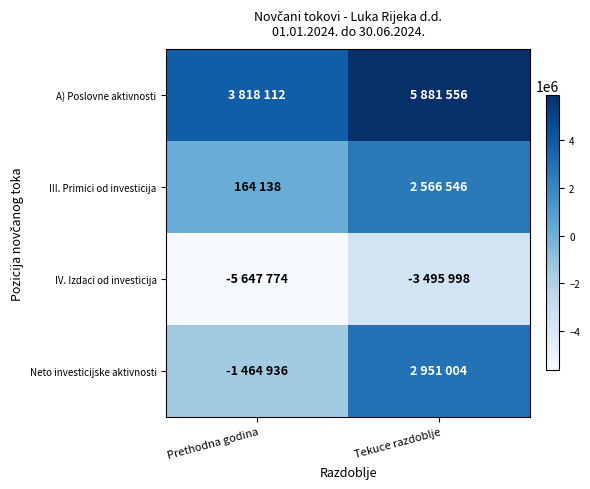

What is the total value across all series at Prethodna godina?

-3130460